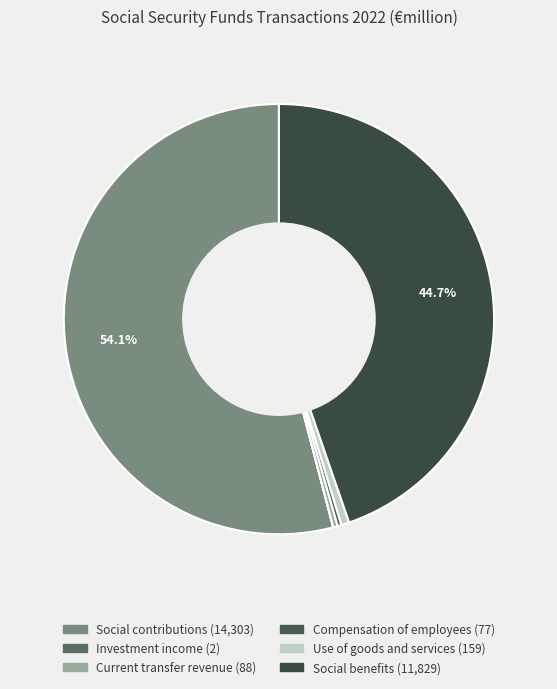

What is the majority slice?

Social contributions